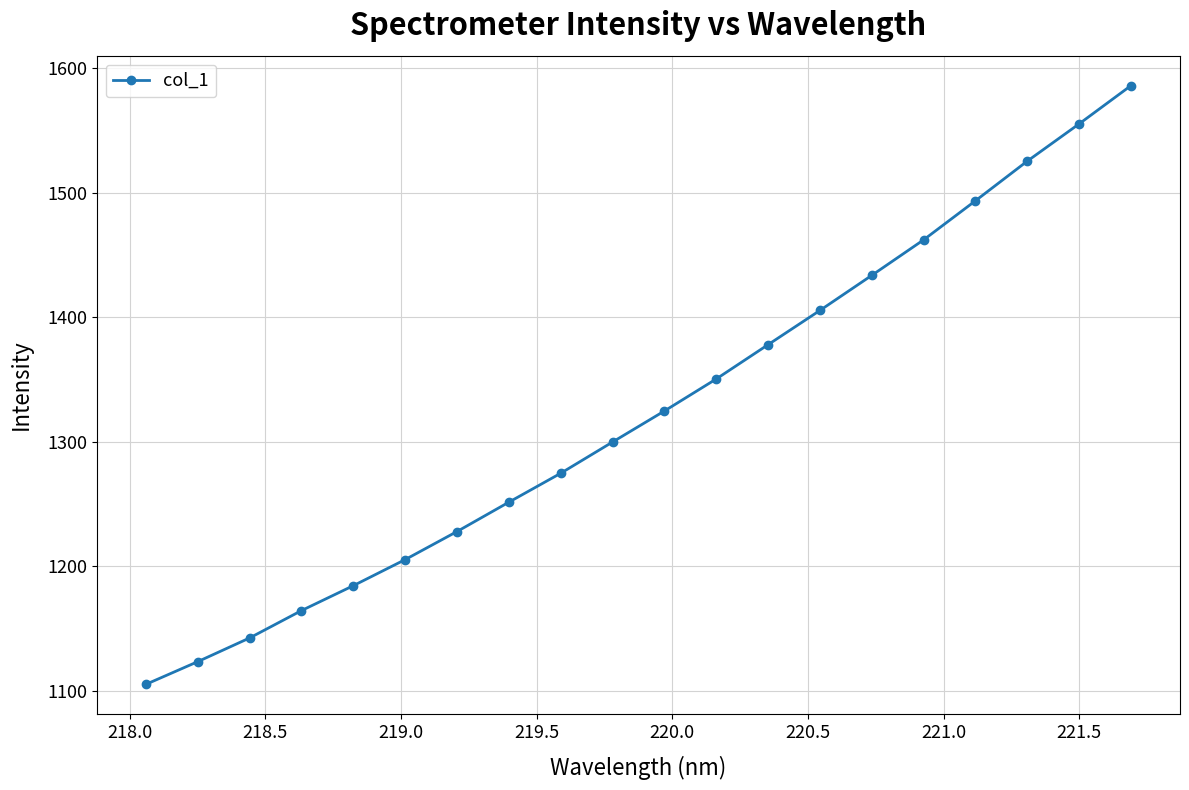

What is the value of the 7th point from the left?

1228.1